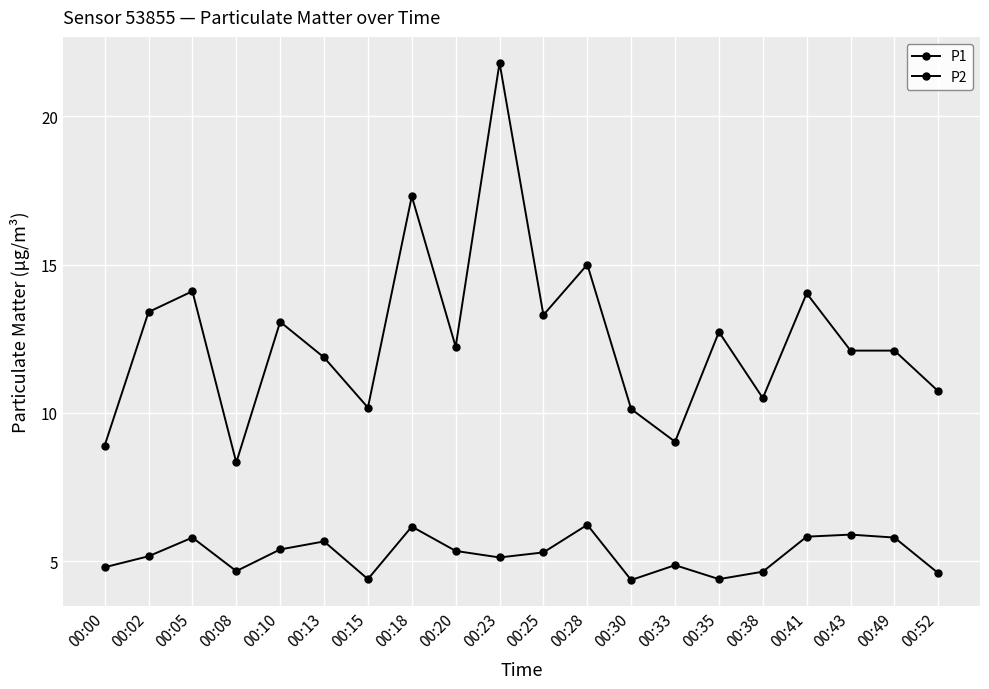

How many data points does each series have?

20